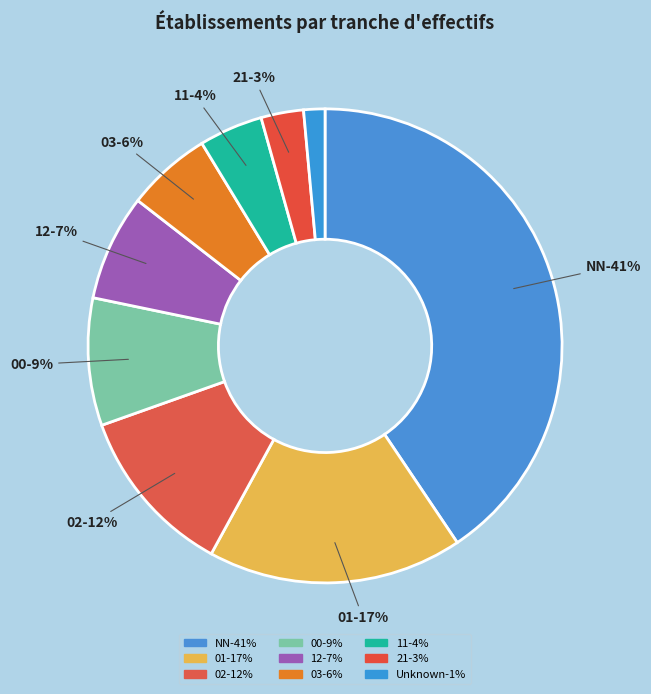

What is the ratio of the value at 21 to the value at 02?

0.2